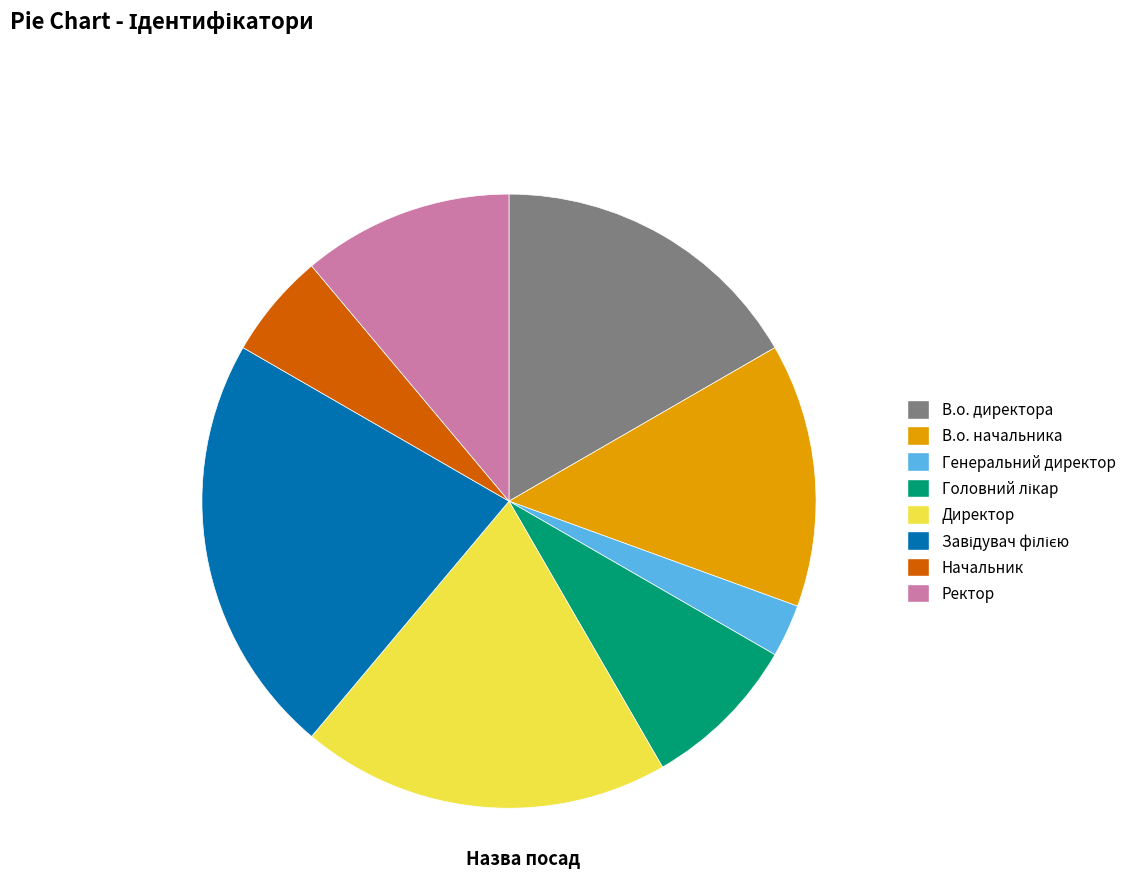

Which slice is the smallest?

Генеральний директор